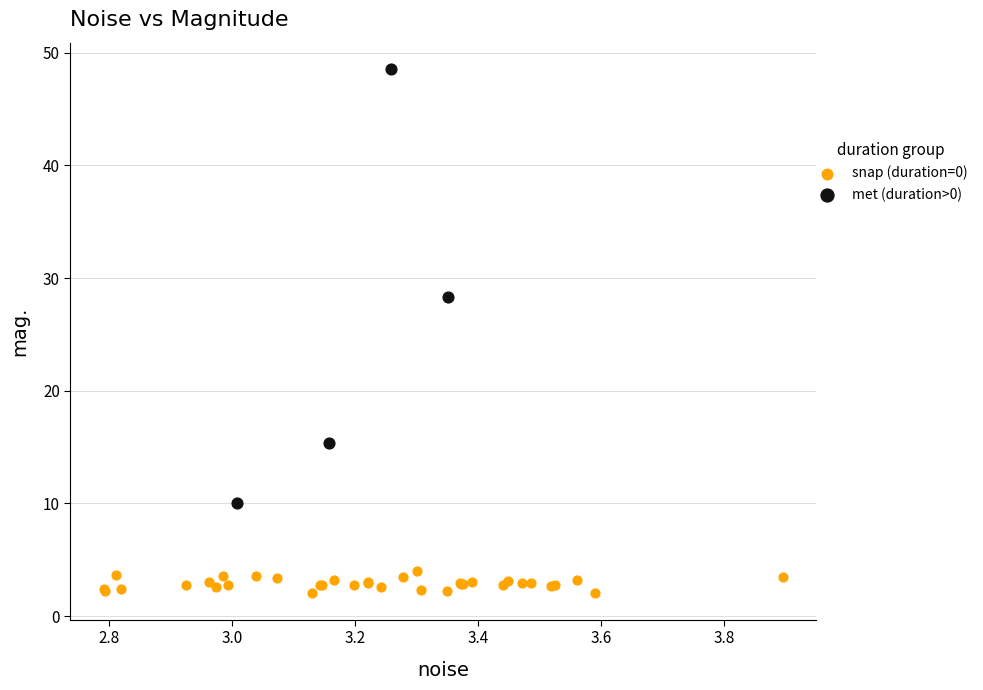

Which series reaches the minimum Y coordinate?

snap (duration=0)